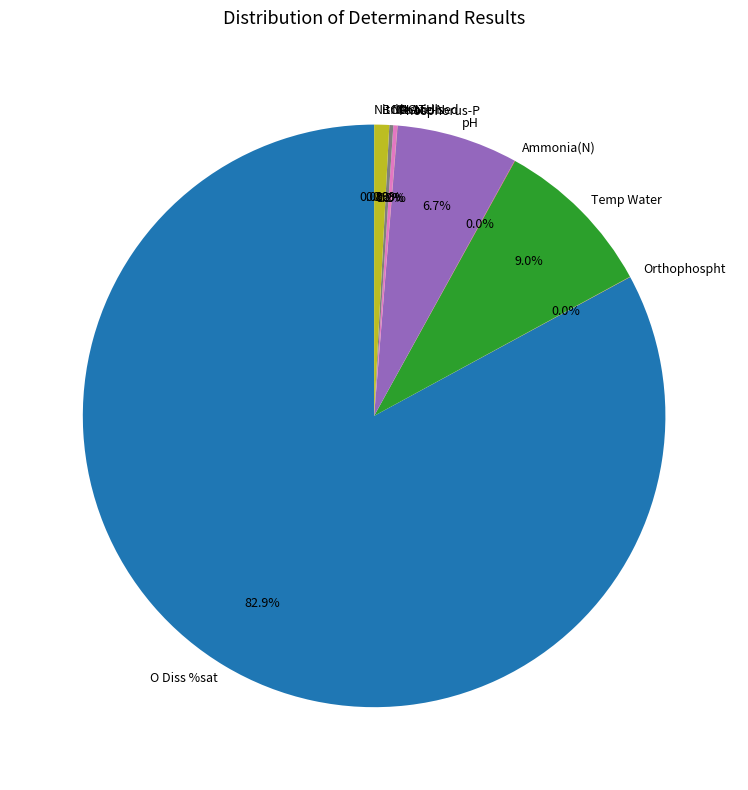

What is the largest slice in the pie chart?

O Diss %sat